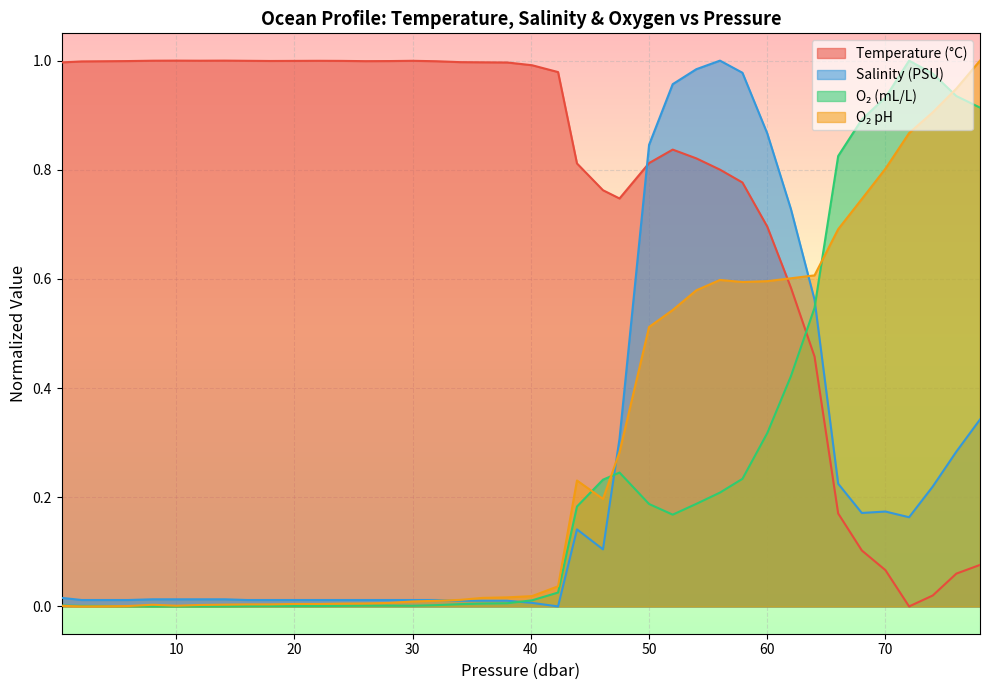

Which series has the largest total across all categories?

Temperature (°C)